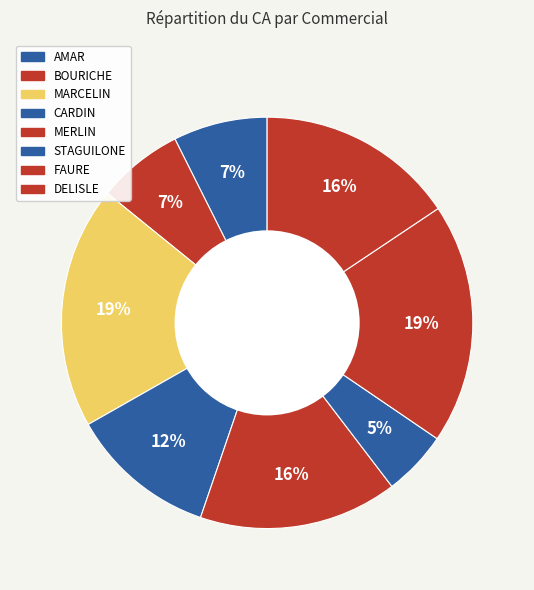

To the nearest percent, what is the combined percentage of STAGUILONE and CARDIN?

17%